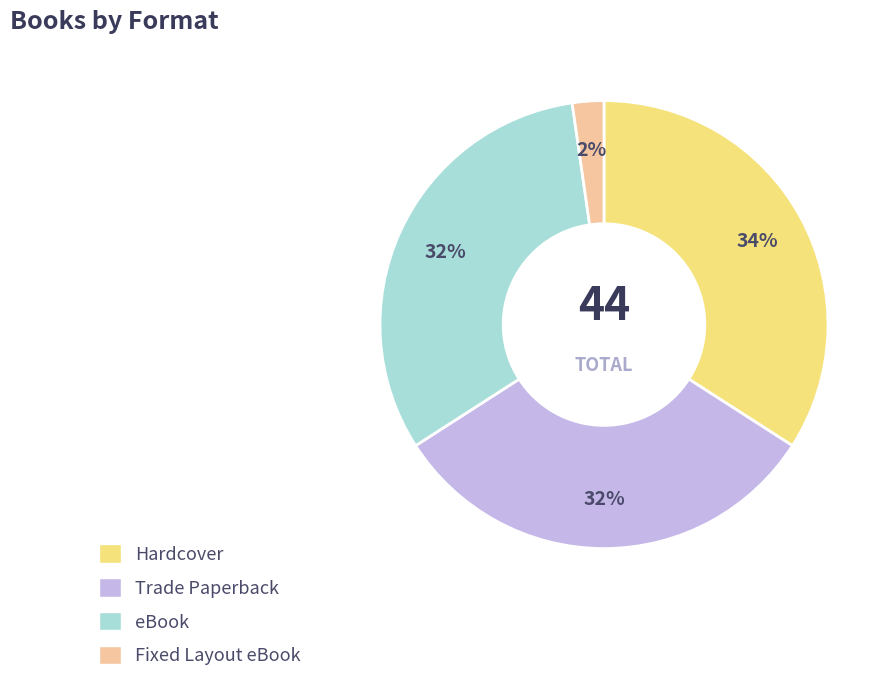

Which slice is the smallest?

Fixed Layout eBook